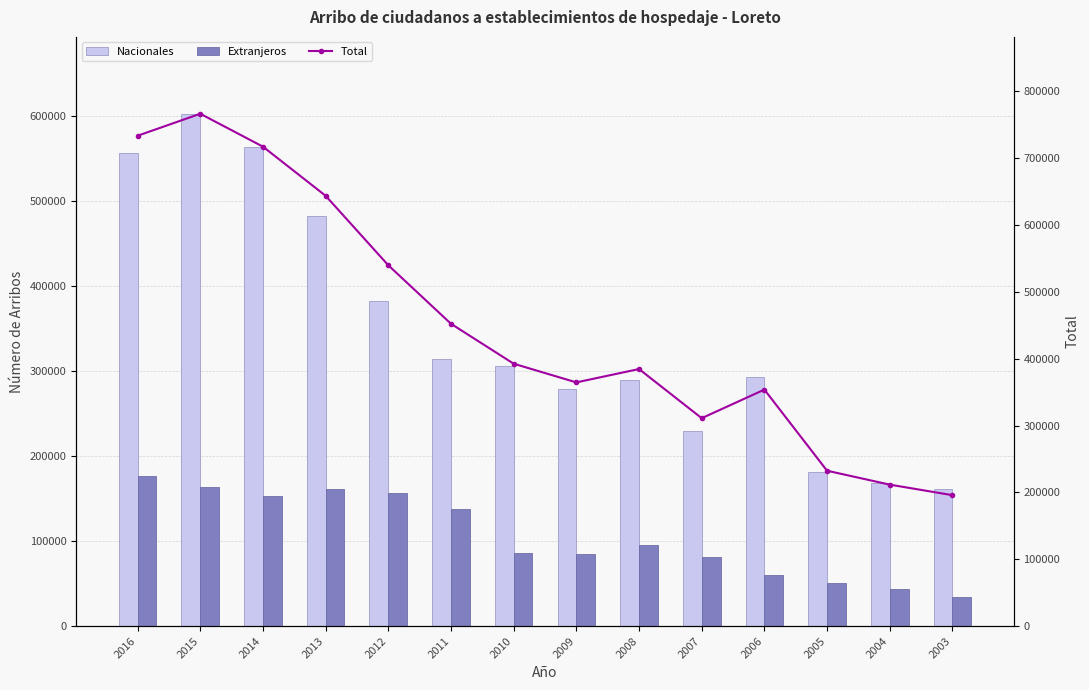

Is the value of Total at 2007 greater than the value of Nacionales at 2013?

No